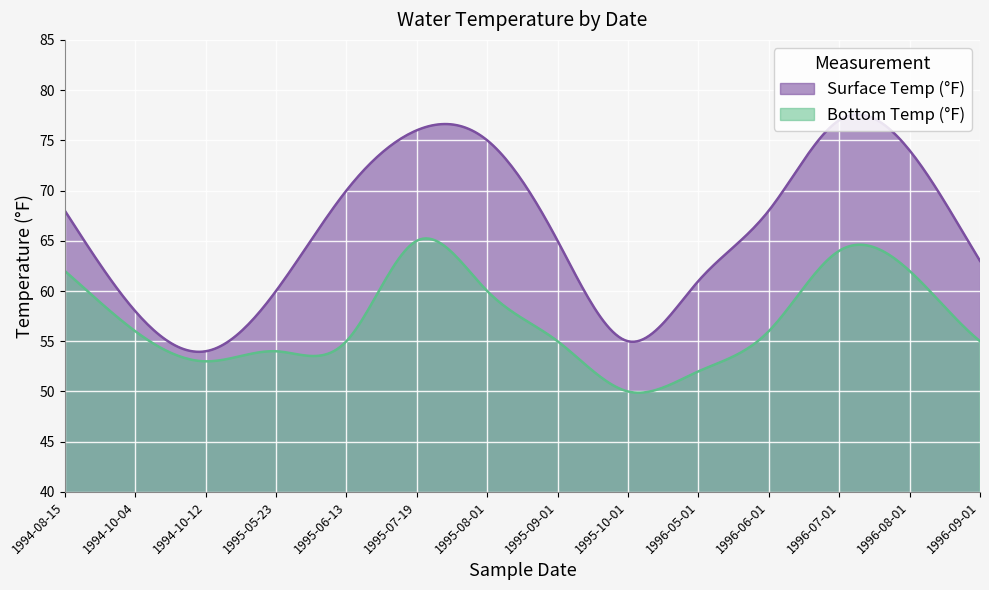

What is the average value of the Bottom Temp (°F) series?

57.0